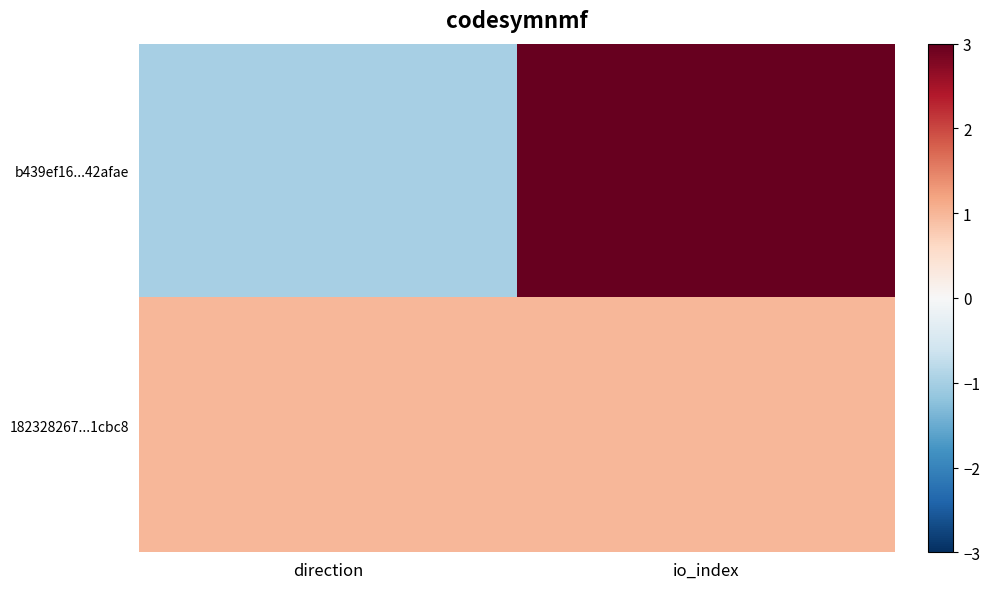

Reading left to right, transcribe all the data shown in this chart.

b439ef16...42afae: direction=-1	io_index=8
182328267...1cbc8: direction=1	io_index=1